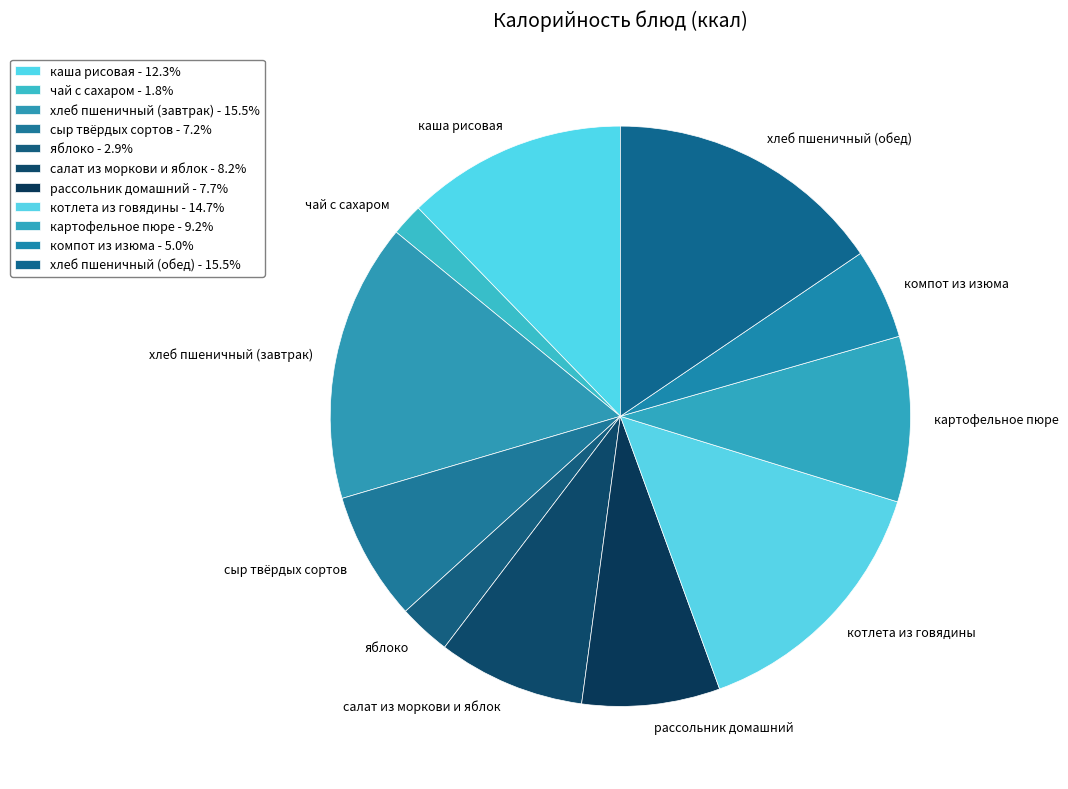

How many slices are in this pie chart?

11